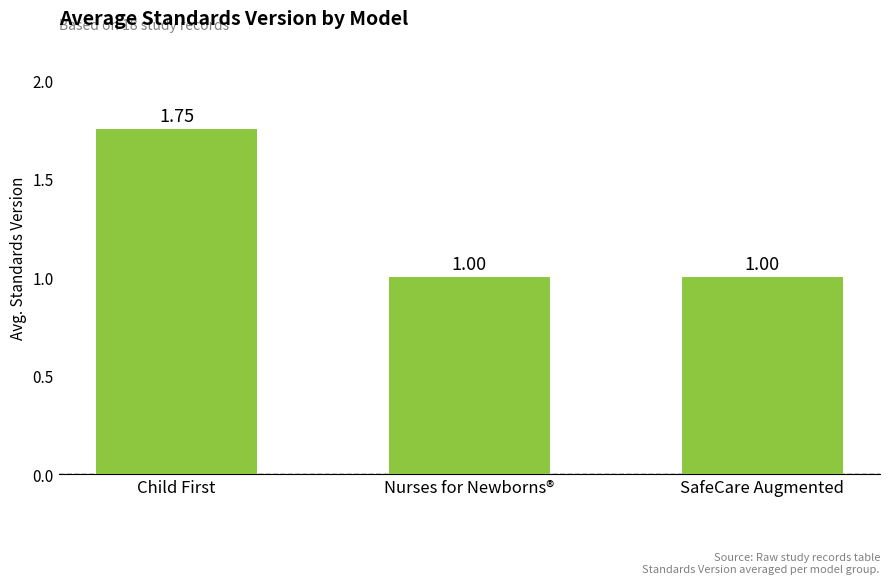

How many data points are above 1?

1